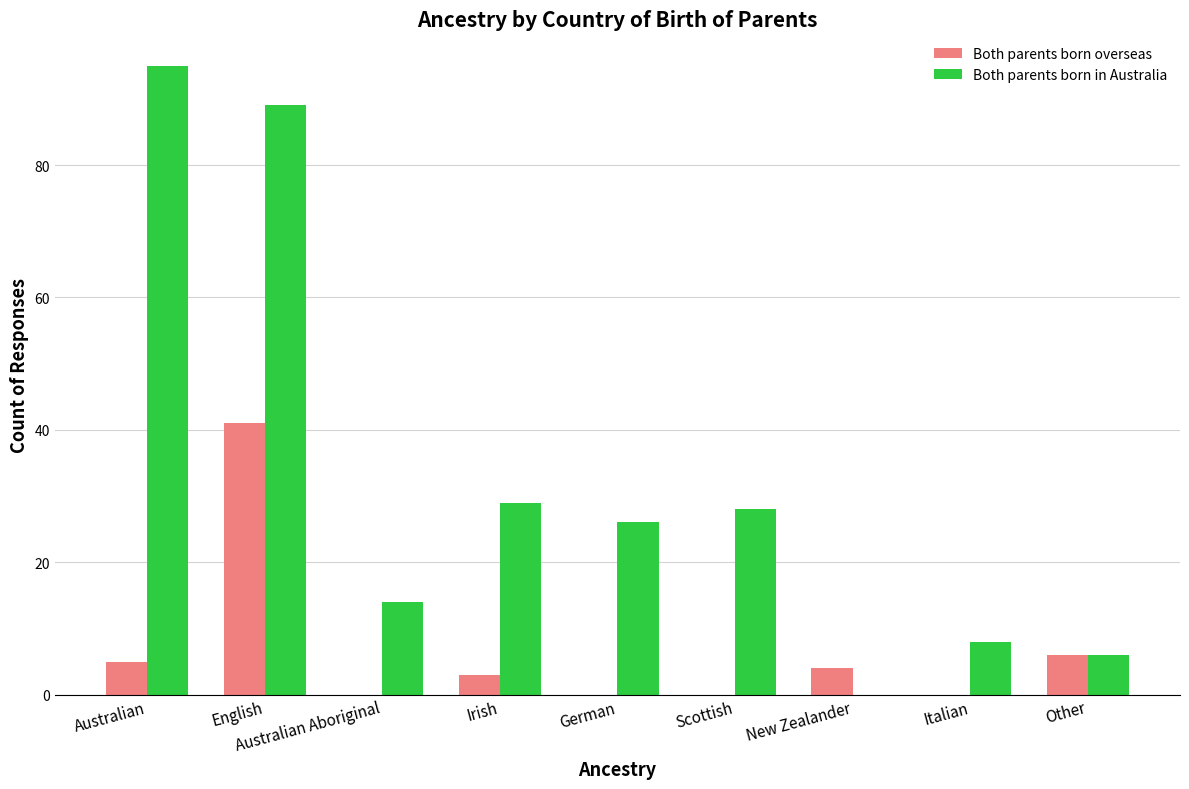

What is the spread (max minus min) of values at Scottish?

28